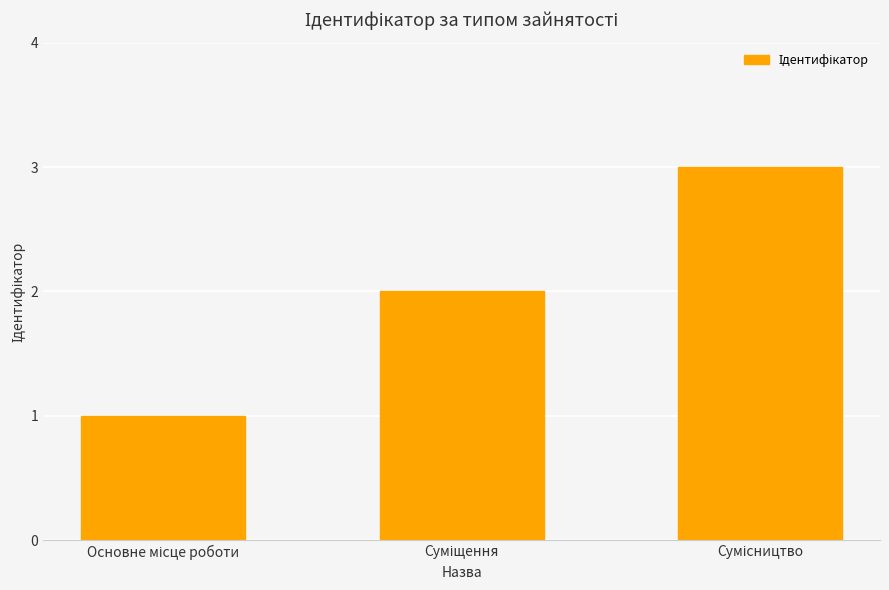

What is the sum of all values?

6